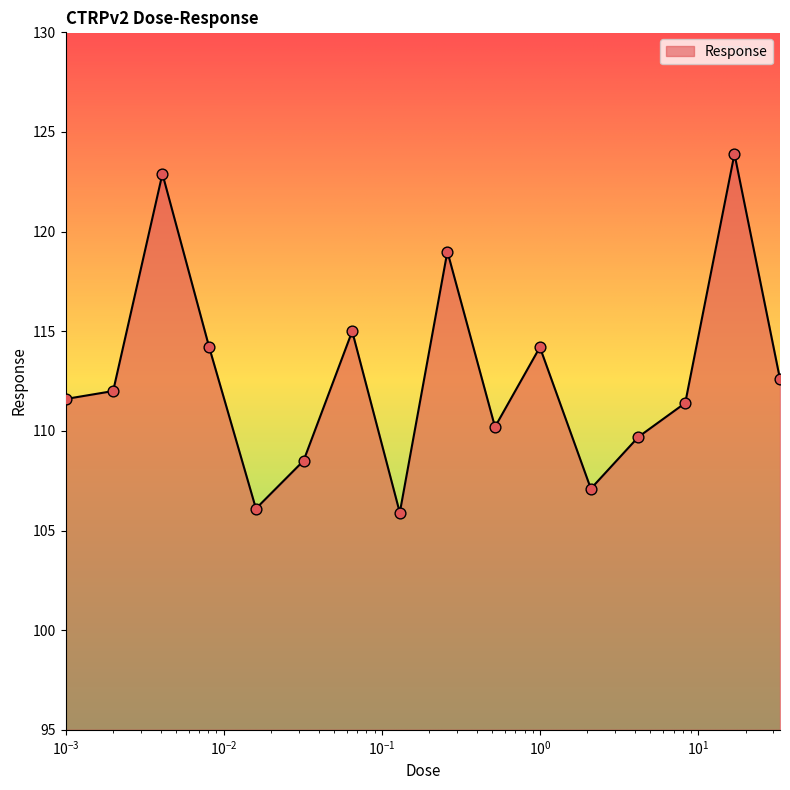

What is the maximum value shown in the chart?

123.9